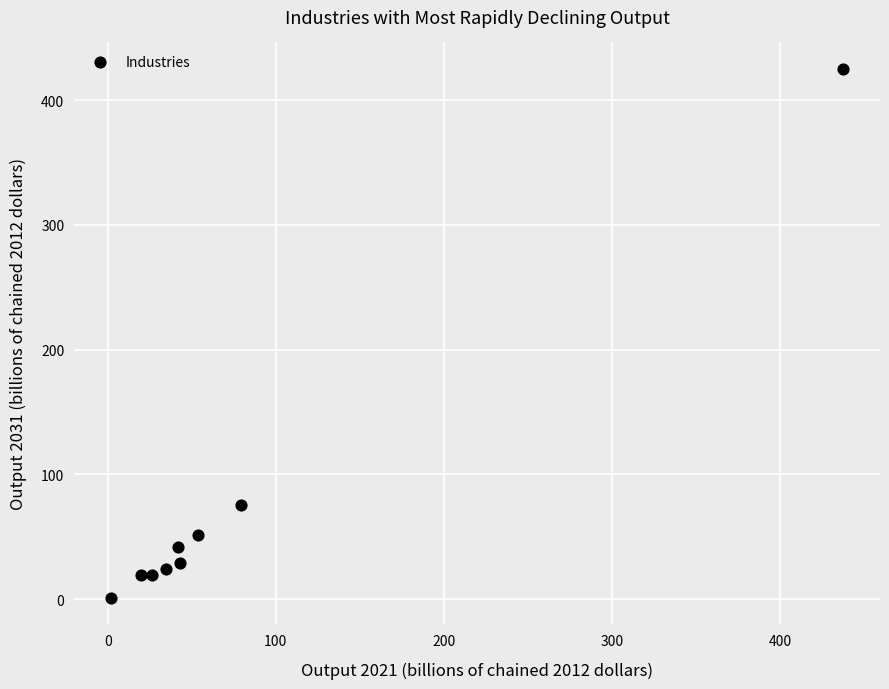

What is the range of Y values (max minus min)?

423.8